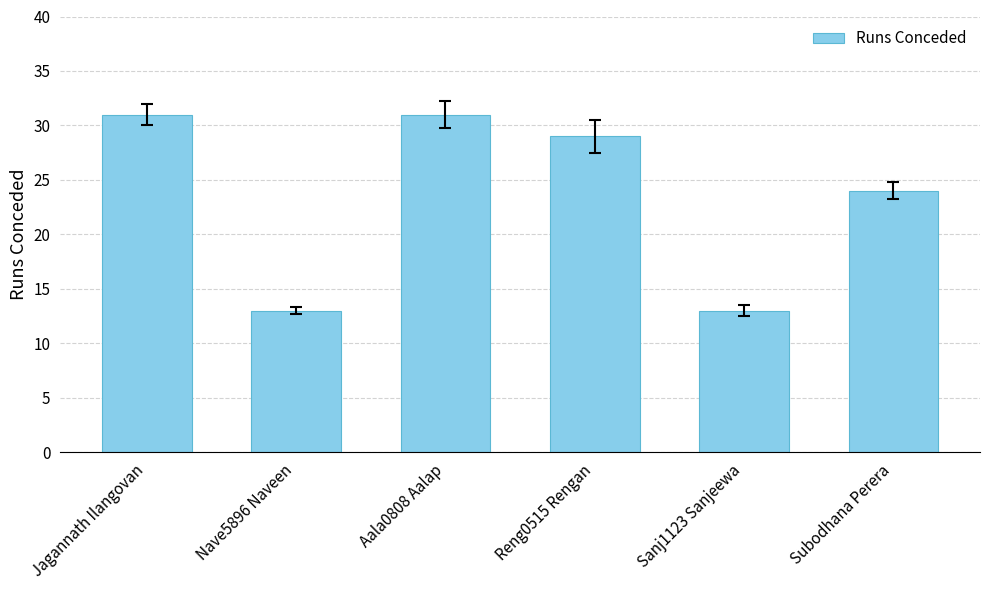

How many series are shown in this chart?

1